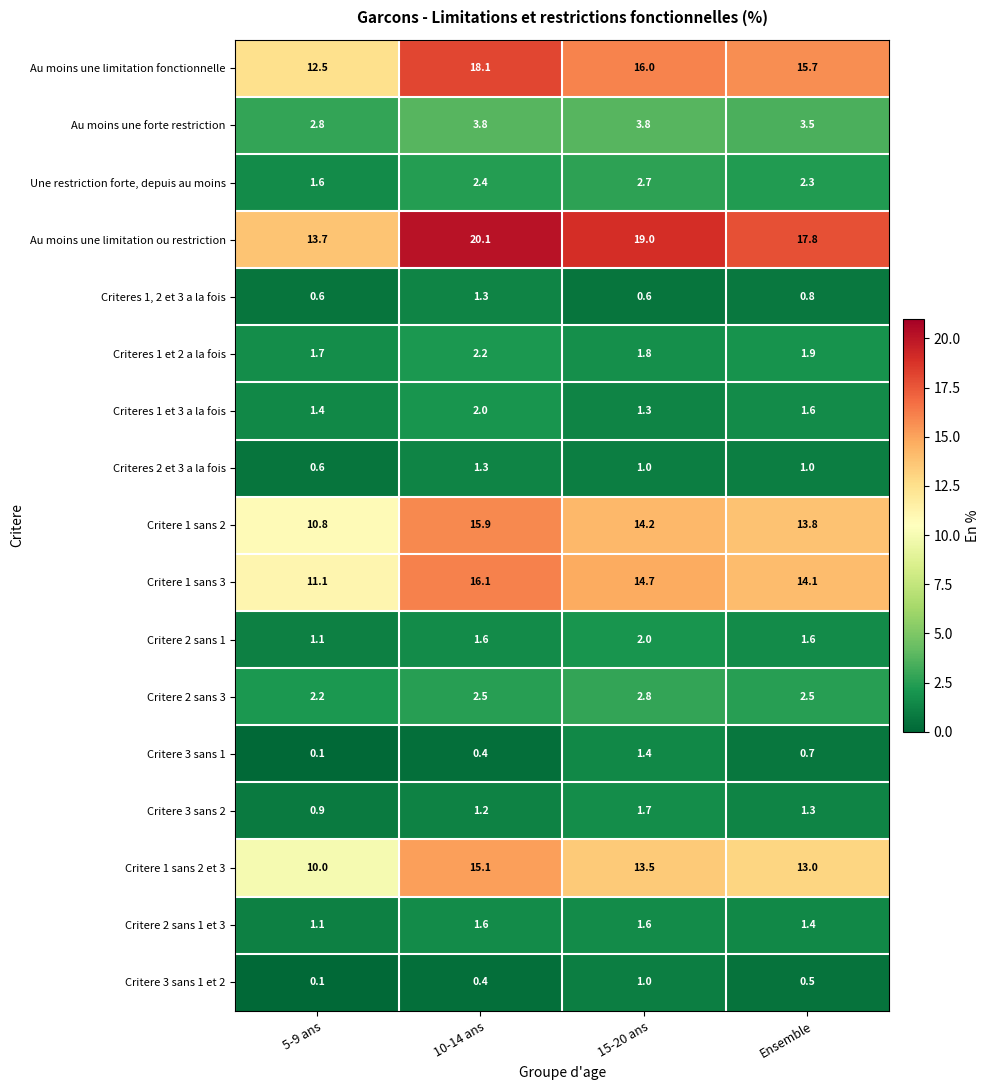

Is it true that Criteres 1, 2 et 3 a la fois equals 0.6 at 5-9 ans?

True